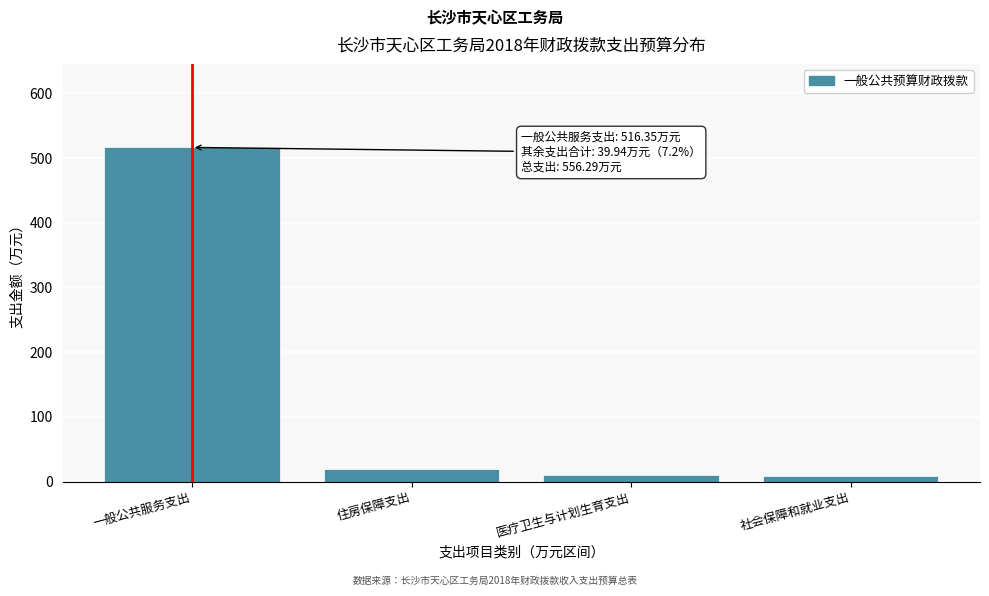

What is the approximate value at 住房保障支出?

19.8